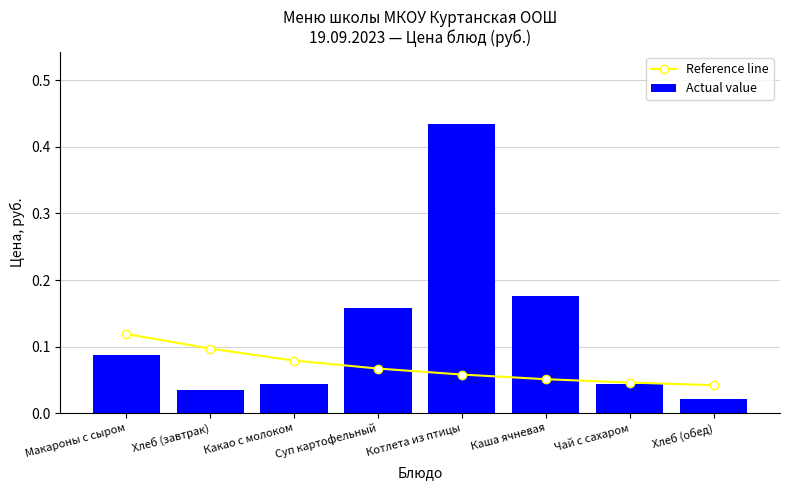

What are all the series names shown in the legend?

Reference line, Actual value